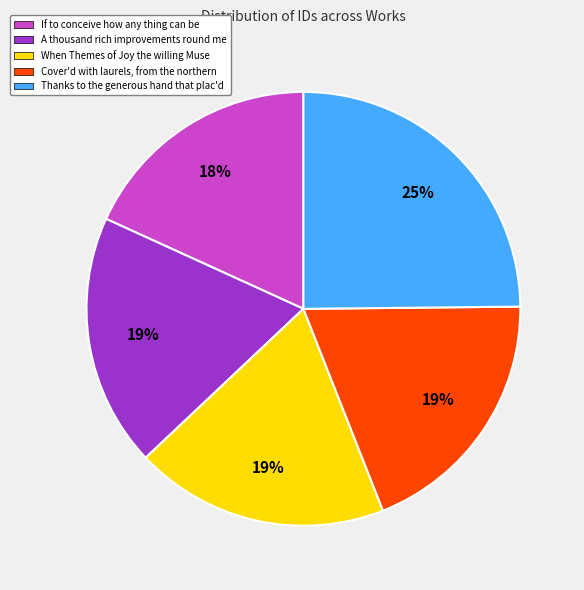

What is the ratio of the value at If to conceive how any thing can be to the value at Thanks to the generous hand that plac'd?

0.7